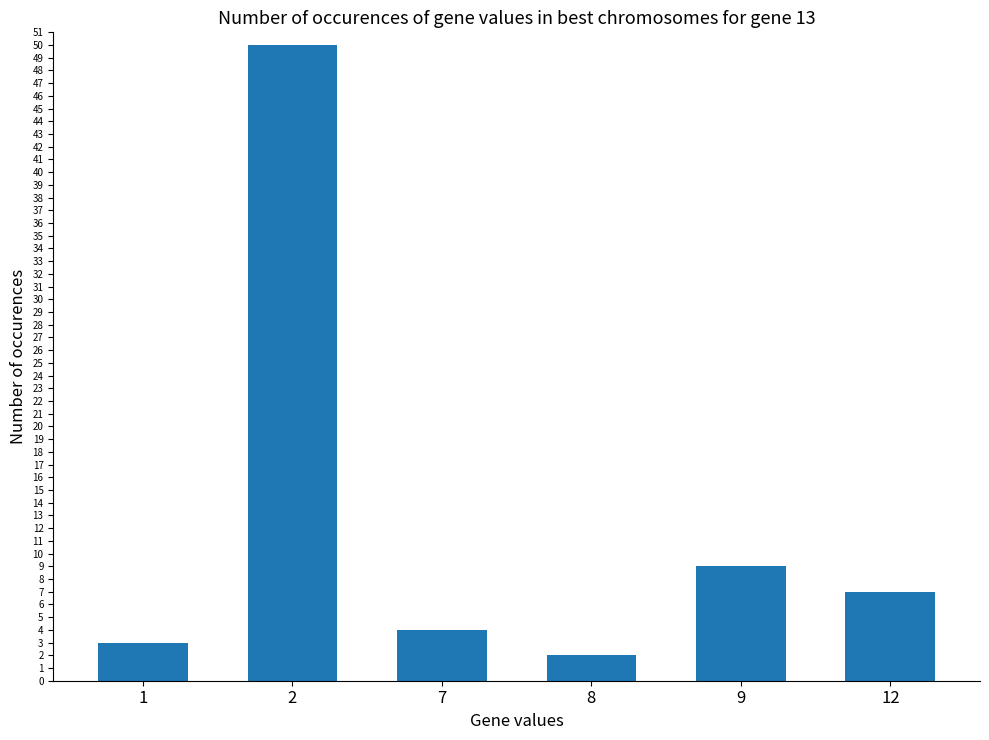

The value at 8 is 2. True or false?

True